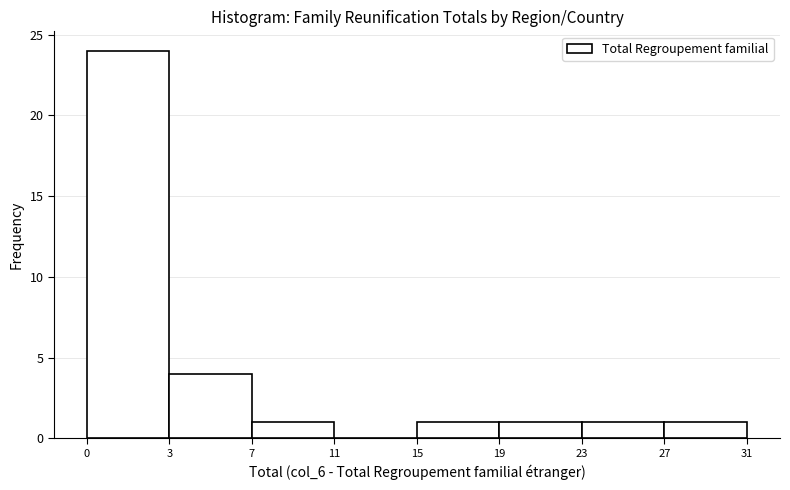

Reading left to right, transcribe all the data shown in this chart.

0=24	3=4	7=1	11=0	15=1	19=1	23=1	27=1